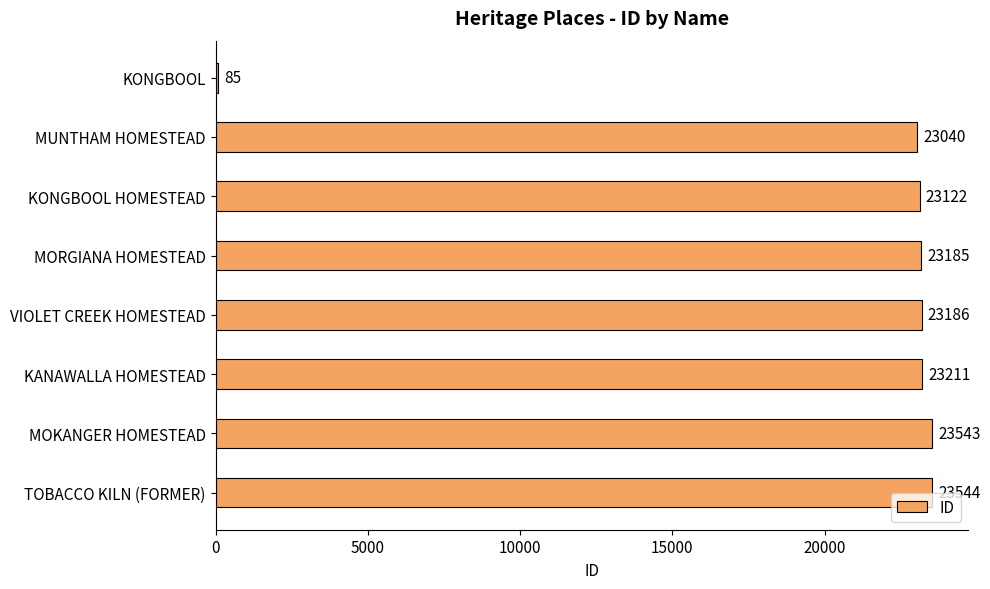

List the labels in order of value, smallest first.

KONGBOOL, MUNTHAM HOMESTEAD, KONGBOOL HOMESTEAD, MORGIANA HOMESTEAD, VIOLET CREEK HOMESTEAD, KANAWALLA HOMESTEAD, MOKANGER HOMESTEAD, TOBACCO KILN (FORMER)